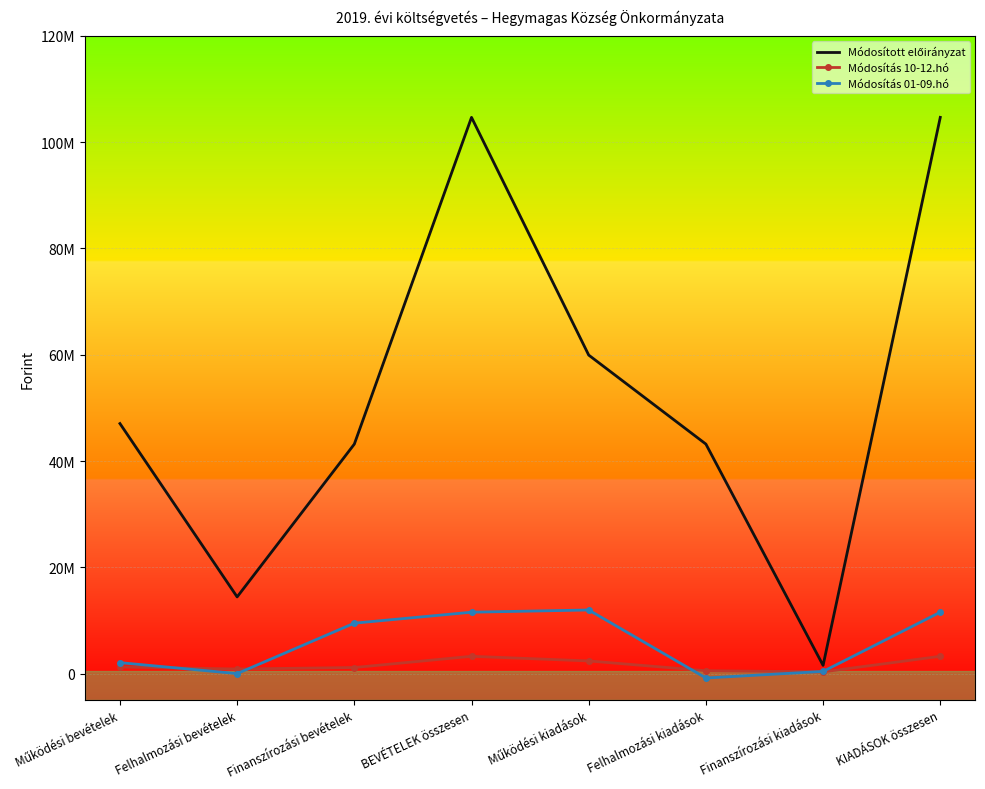

At how many categories does at least one series exceed 73004908?

2